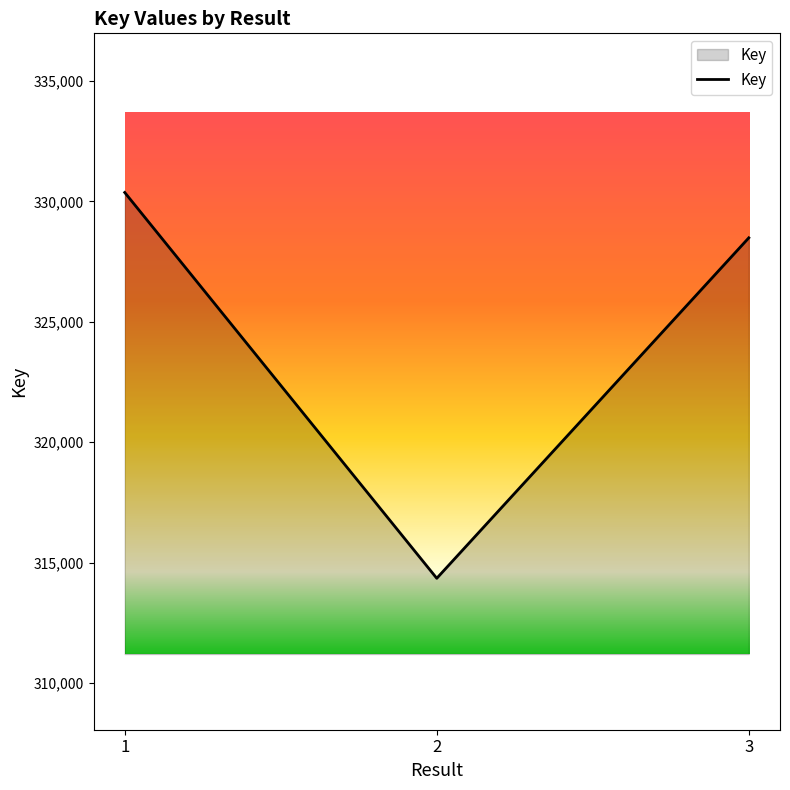

What is the greatest value displayed?

330370